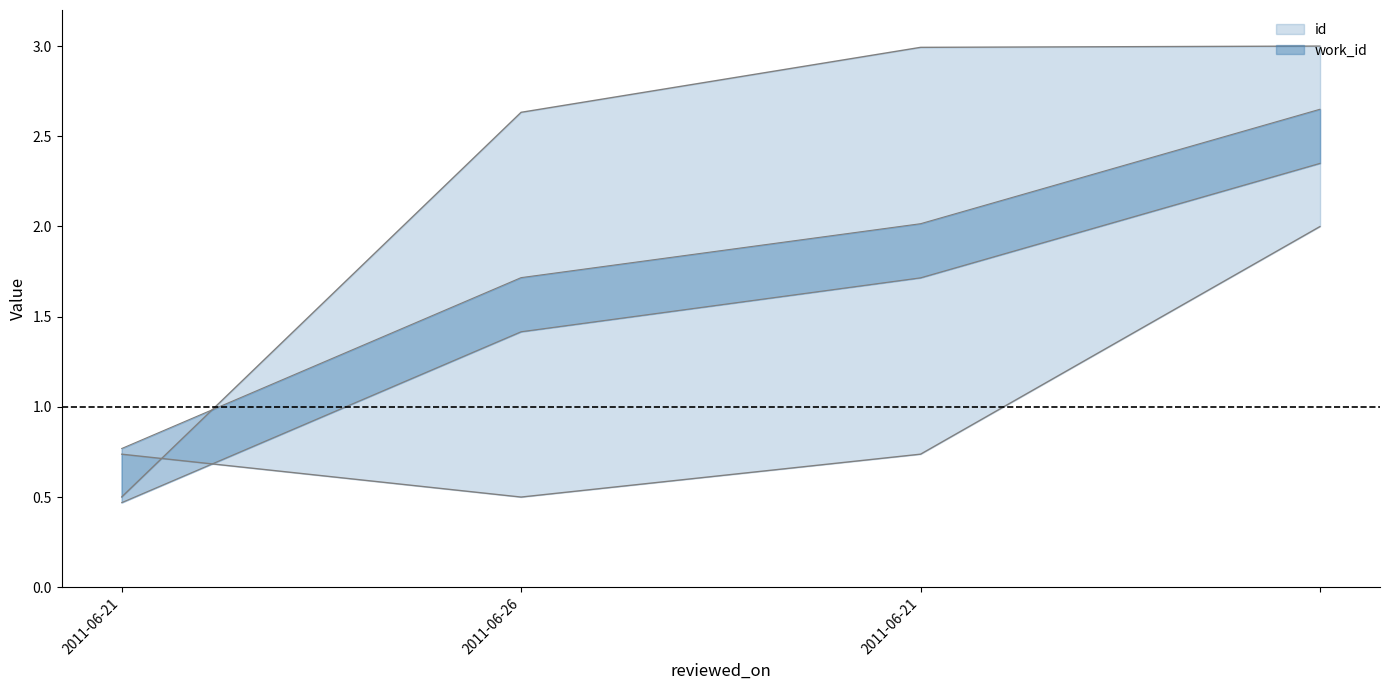

Is it true that work_id equals 1.0 at 2011-06-21?

False